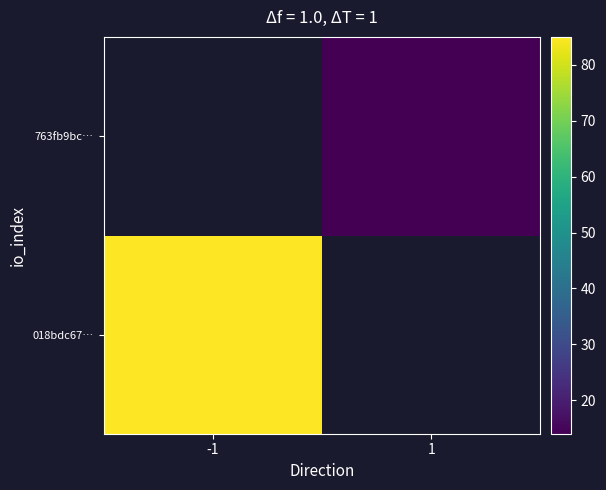

At how many categories does at least one series exceed 29?

1